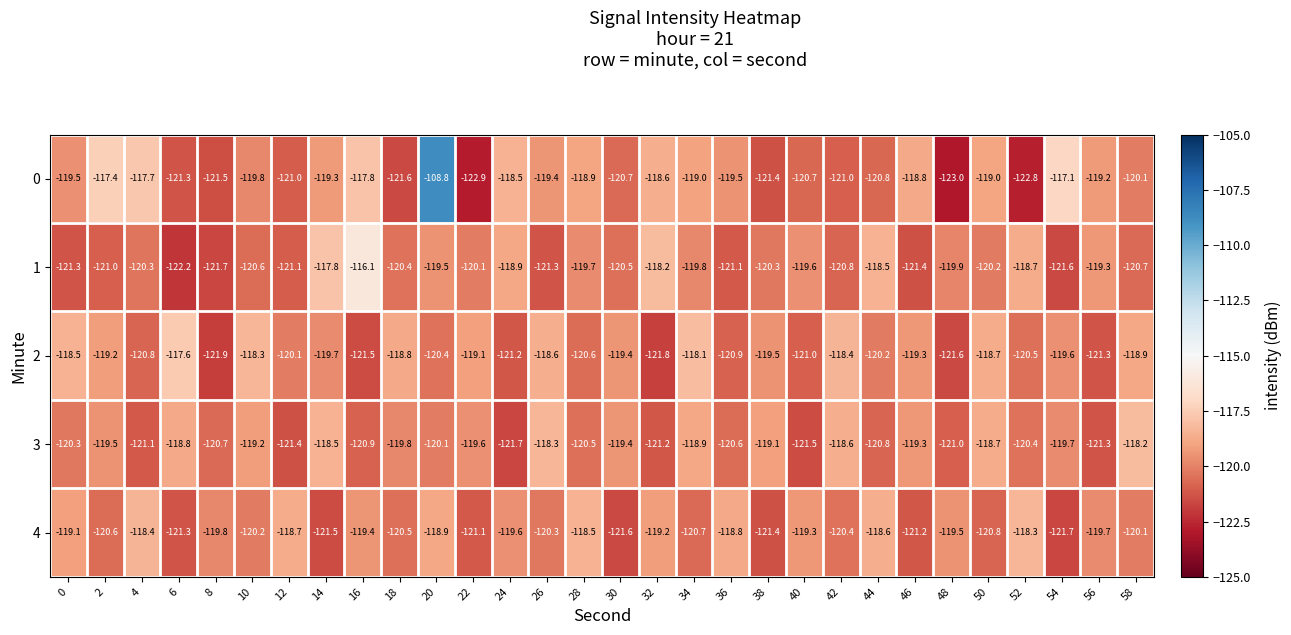

At which category does the chart reach its peak across all series?

20